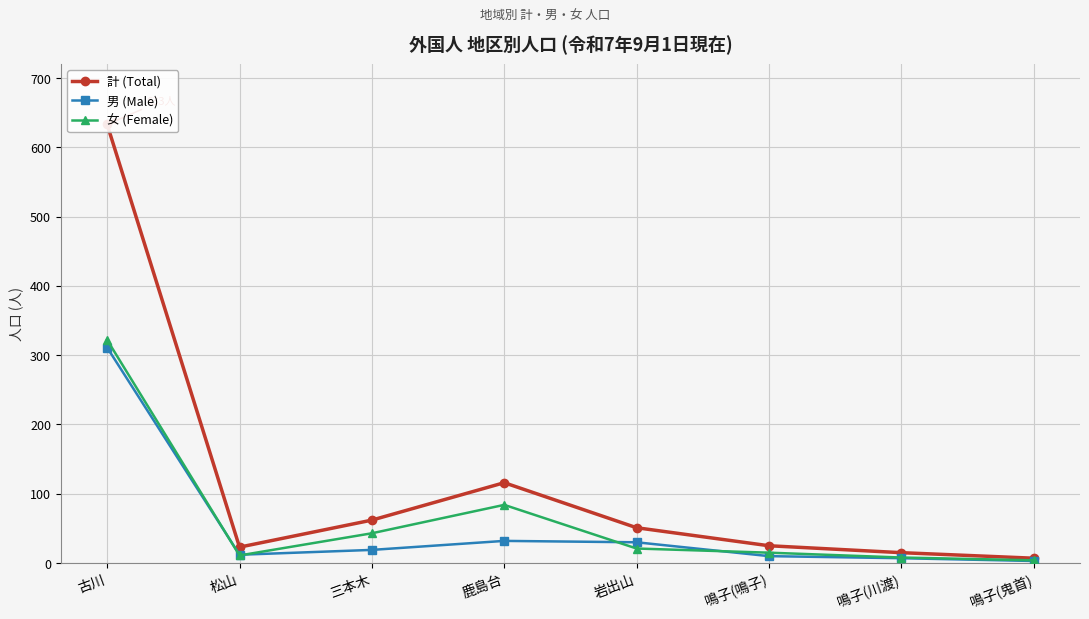

True or false: 女 (Female) and 計 (Total) cross at least once.

False